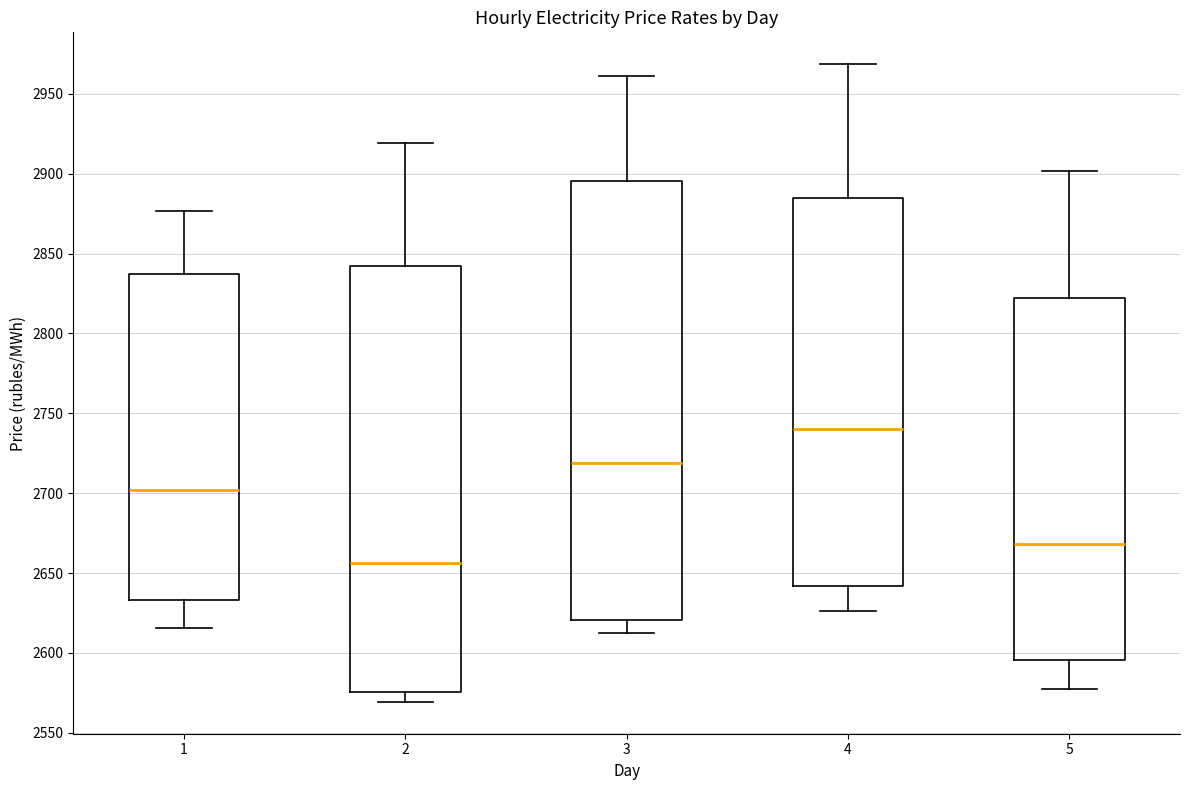

Reading left to right, transcribe this box plot: for each box, give where its median line is, the range the box spans, and where its two whiskers end, as read against the y-axis. The values are not printed on the chart, so give them approximately, as read against the axis.

1: median 2700, box 2635 to 2835, whiskers 2615 to 2875
2: median 2655, box 2575 to 2840, whiskers 2570 to 2920
3: median 2720, box 2620 to 2895, whiskers 2610 to 2960
4: median 2740, box 2640 to 2885, whiskers 2625 to 2970
5: median 2670, box 2595 to 2820, whiskers 2580 to 2900